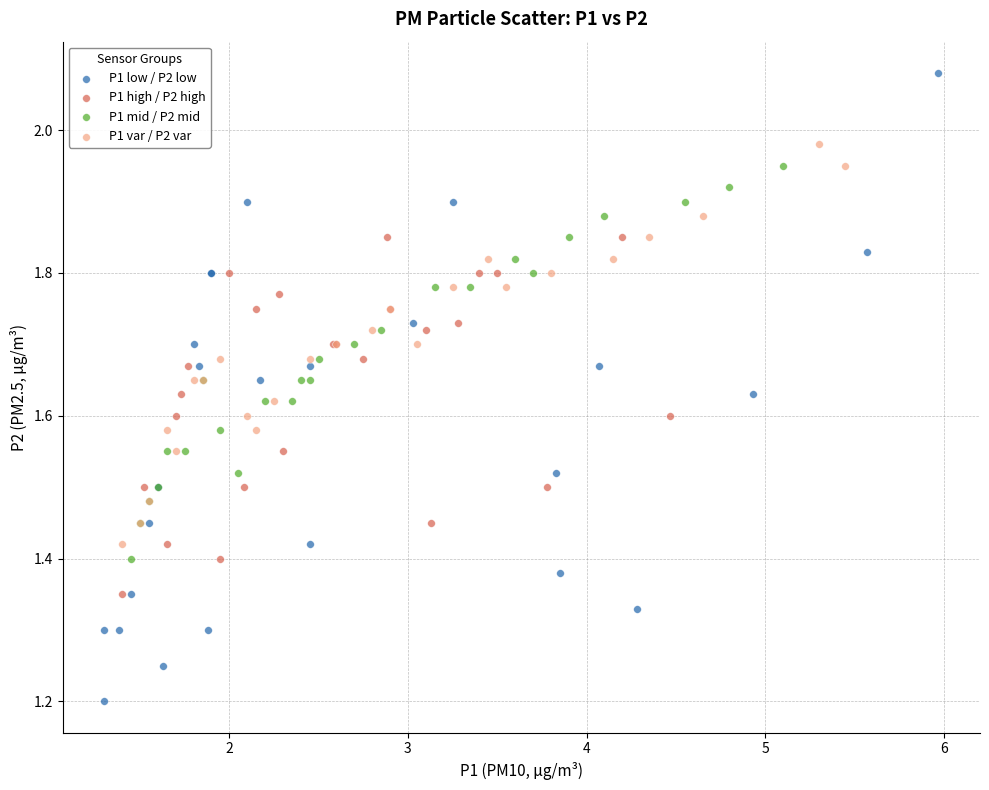

Which series reaches the minimum Y coordinate?

P1 low / P2 low